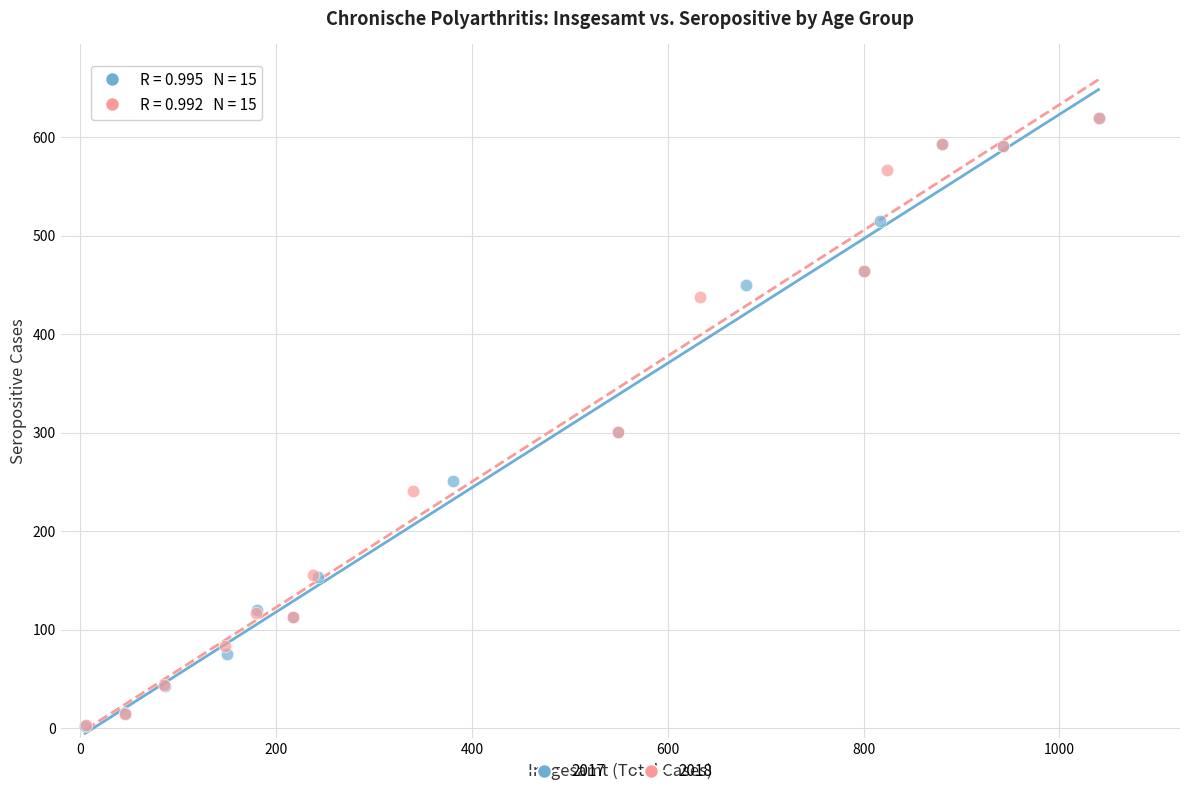

What are all the series names shown in the legend?

2017, 2018